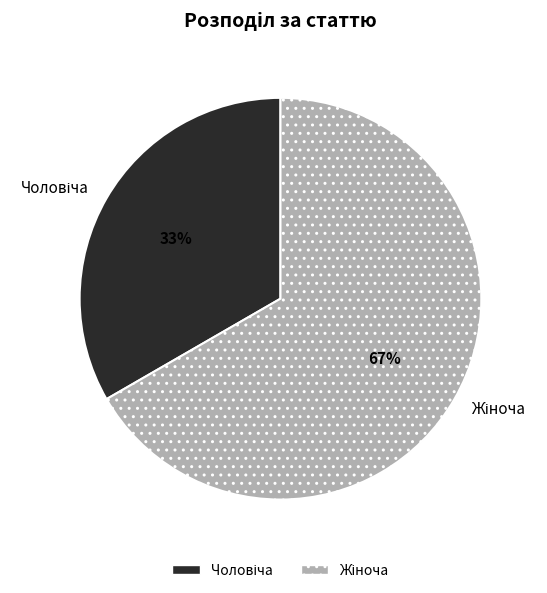

Does any single category account for the majority?

Yes